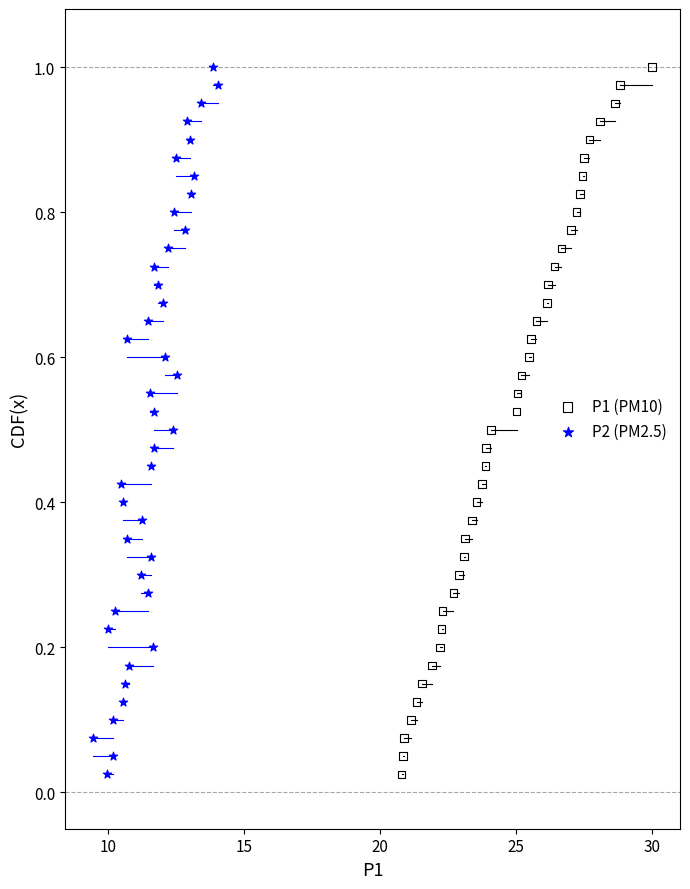

What are all the series names shown in the legend?

P1 (PM10), P2 (PM2.5)